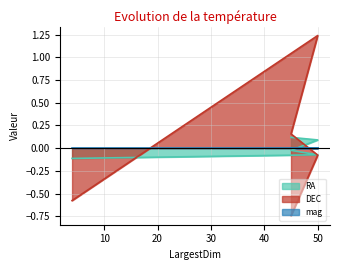

What is the difference between the second highest and minimum values in the DEC series?

0.9